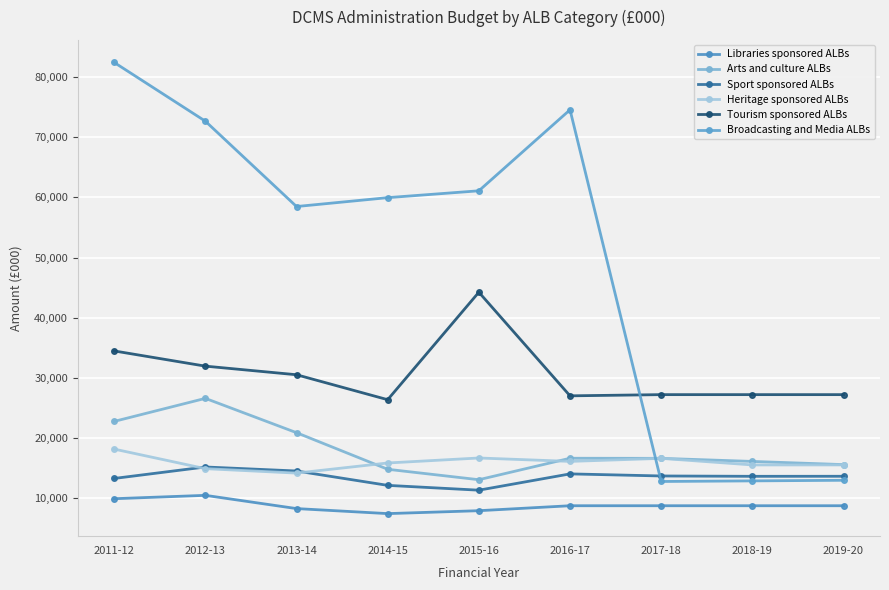

What is the minimum value shown in the chart?

7462